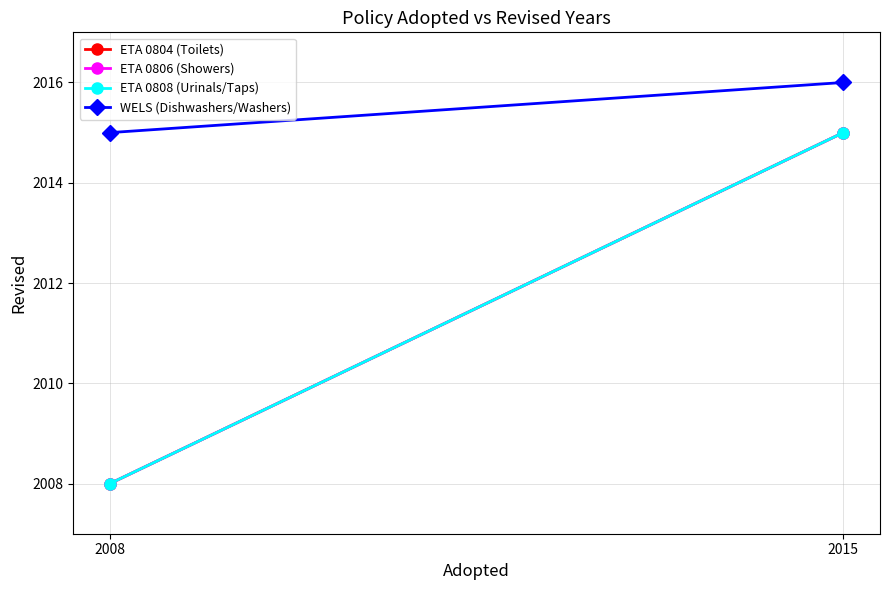

At how many categories does at least one series exceed 2008?

2